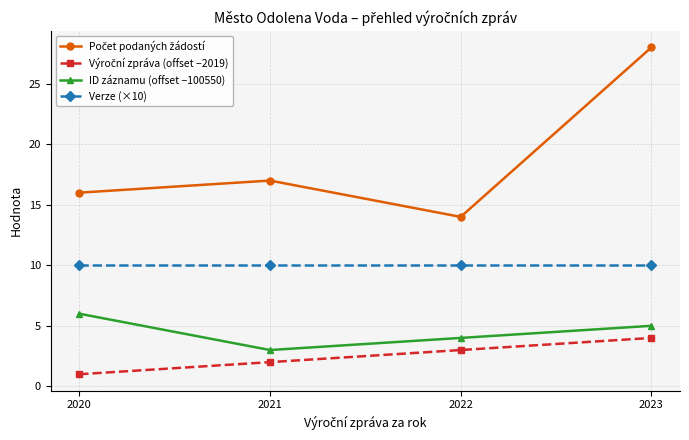

True or false: ID záznamu (offset −100550) and Verze (×10) intersect in this chart.

False